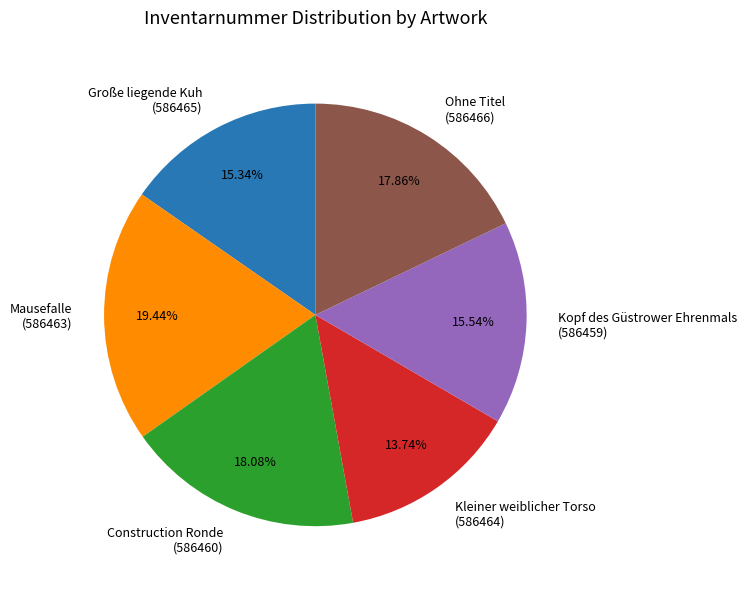

Between Kleiner weiblicher Torso (586464) and Construction Ronde (586460), which is larger?

Construction Ronde (586460)